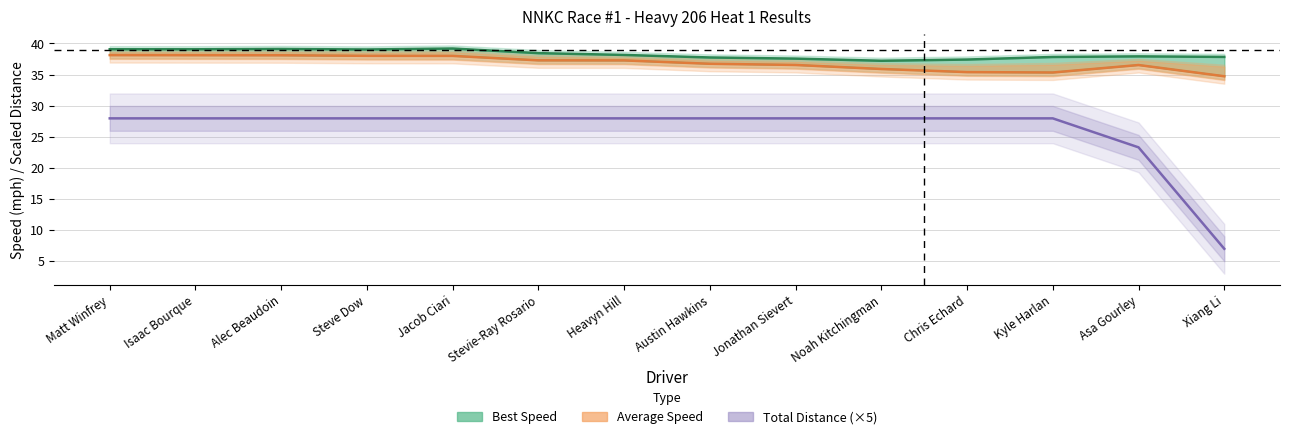

True or false: Best Speed and Total Distance (×5) cross at least once.

False